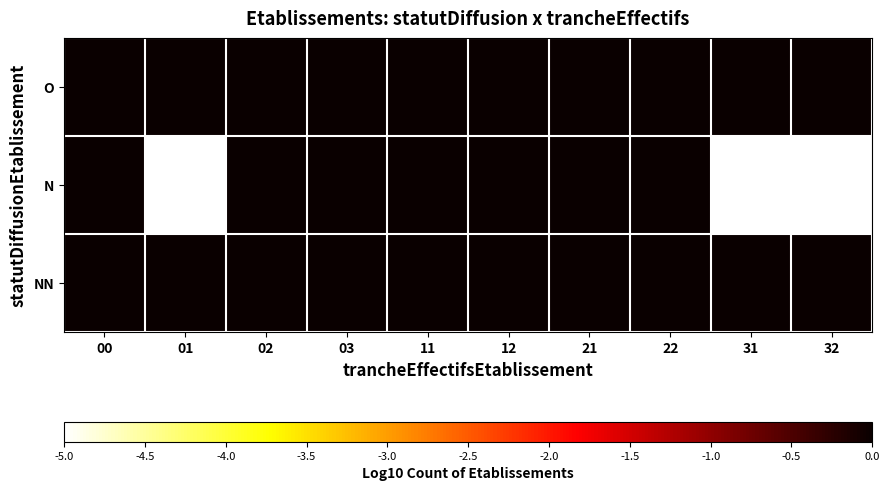

Which series changed the most between 03 and 32?

N